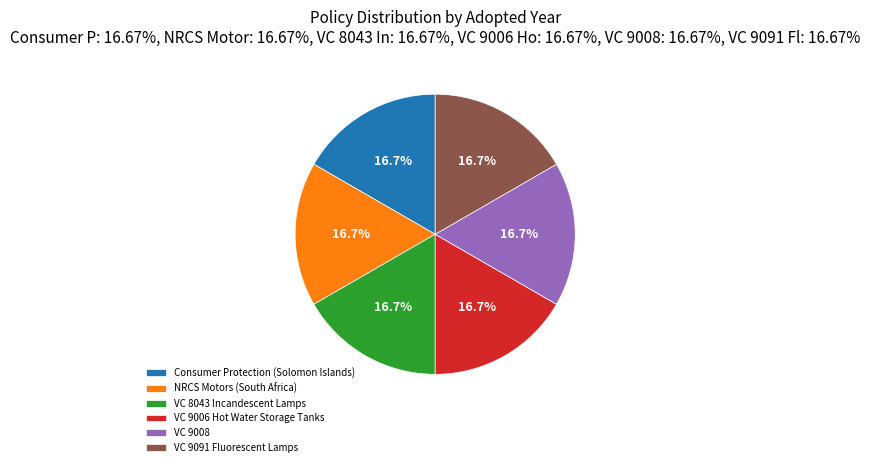

Does VC 9091 Fluorescent Lamps account for over 50% of the chart?

No